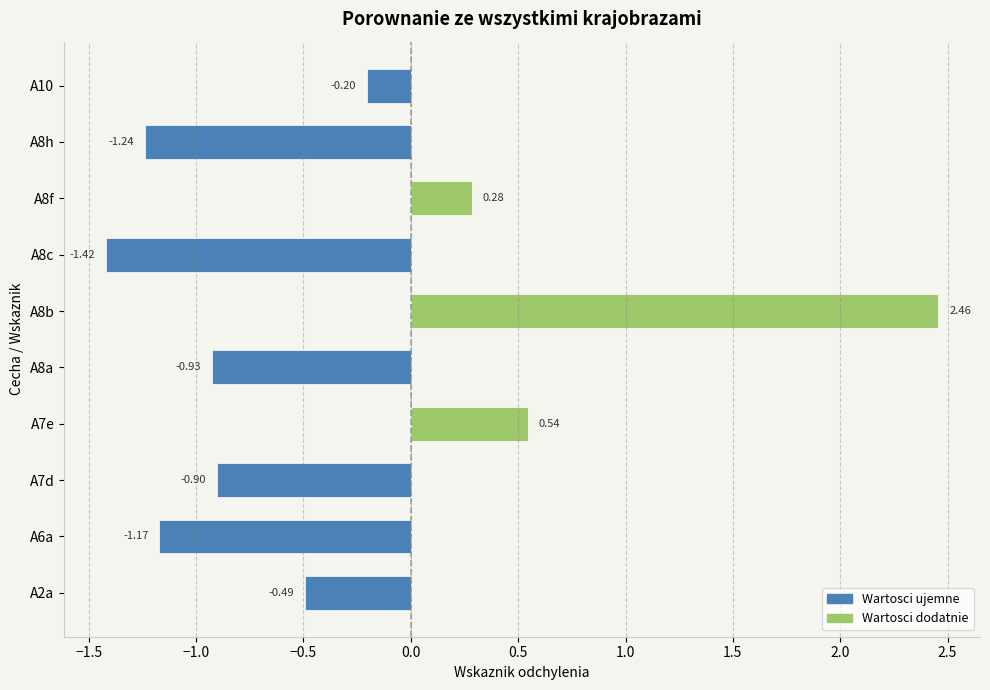

Which series has the largest total across all categories?

Wartosci dodatnie